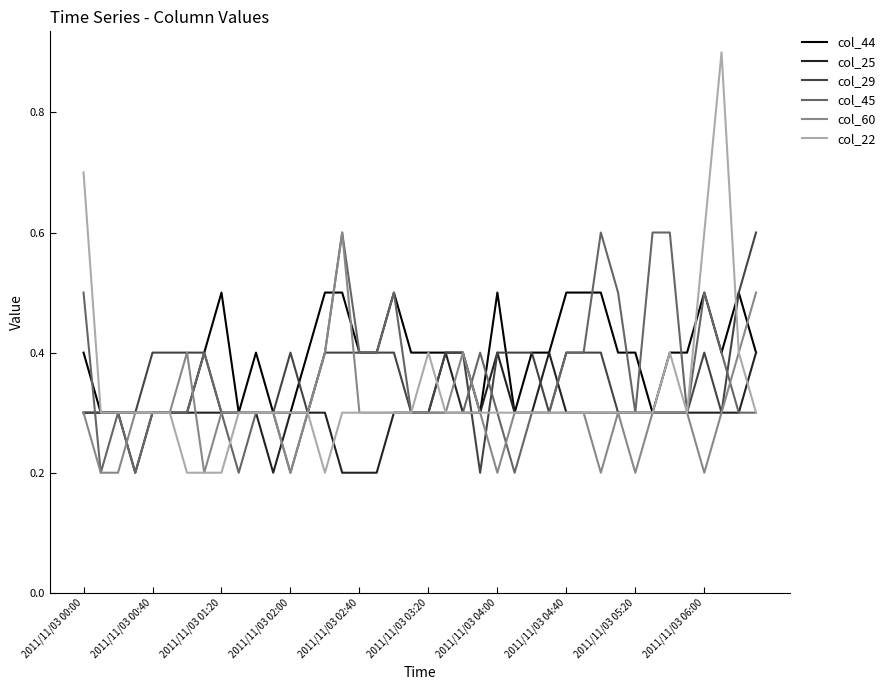

What is the maximum value for col_60?

0.6